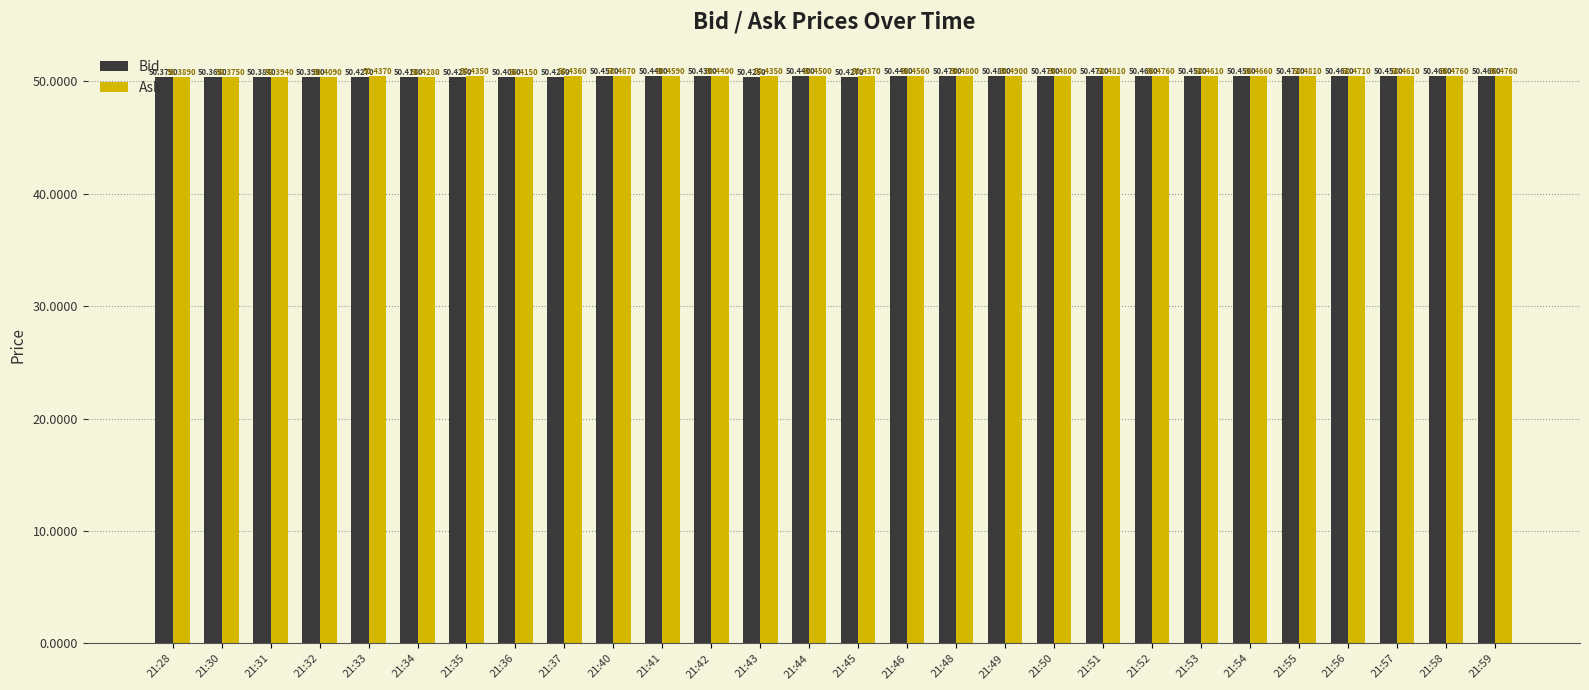

How many bars are there in total?

56